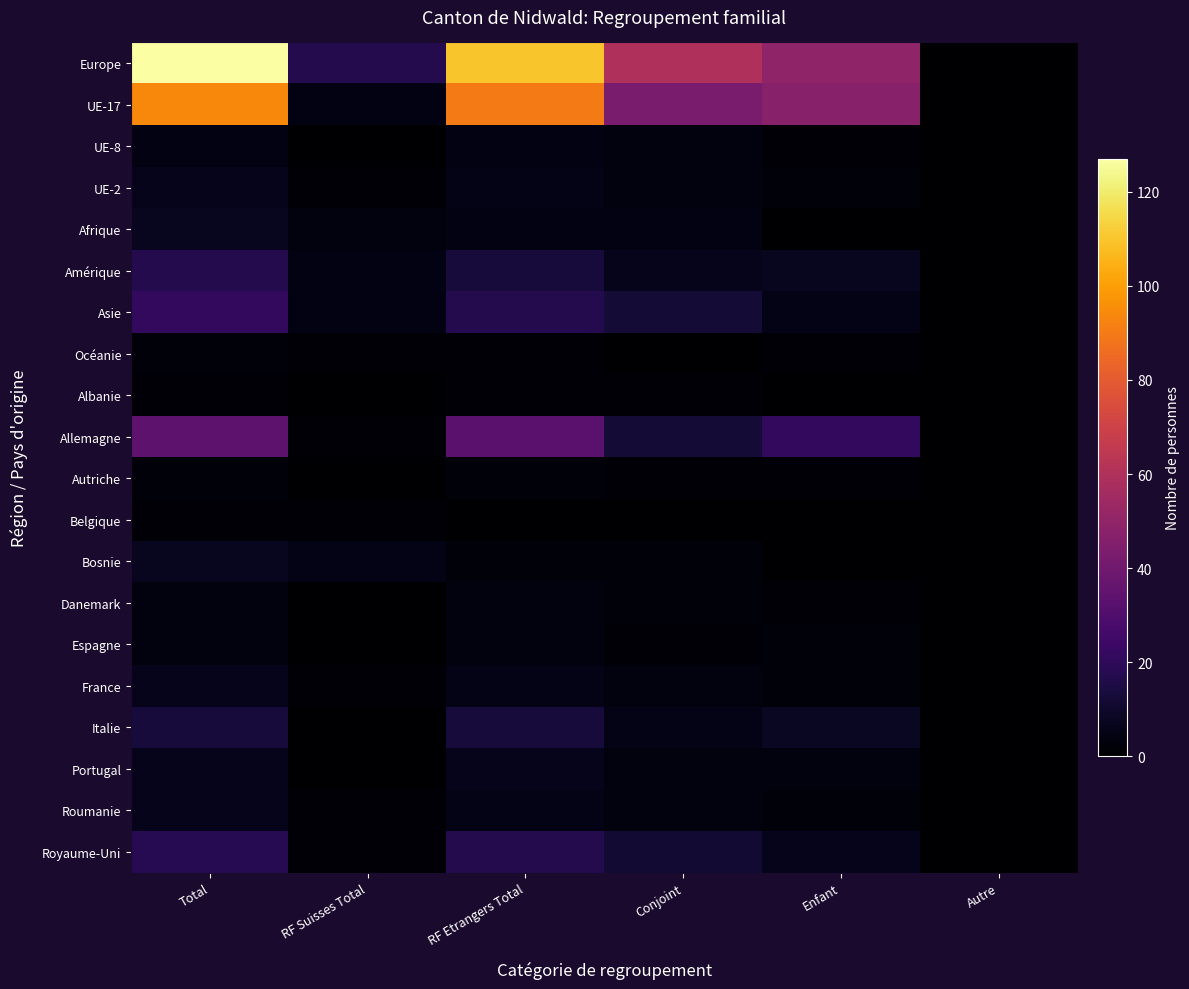

Reading right to left, transcribe all the data shown in this chart.

Europe: Autre=0	Enfant=50	Conjoint=60	RF Etrangers Total=110	RF Suisses Total=17	Total=127
UE-17: Autre=0	Enfant=47	Conjoint=43	RF Etrangers Total=90	RF Suisses Total=4	Total=94
UE-8: Autre=0	Enfant=1	Conjoint=3	RF Etrangers Total=4	RF Suisses Total=0	Total=4
UE-2: Autre=0	Enfant=2	Conjoint=3	RF Etrangers Total=5	RF Suisses Total=1	Total=6
Afrique: Autre=0	Enfant=0	Conjoint=4	RF Etrangers Total=4	RF Suisses Total=3	Total=7
Amérique: Autre=0	Enfant=7	Conjoint=6	RF Etrangers Total=13	RF Suisses Total=4	Total=17
Asie: Autre=0	Enfant=5	Conjoint=12	RF Etrangers Total=17	RF Suisses Total=4	Total=21
Océanie: Autre=0	Enfant=1	Conjoint=0	RF Etrangers Total=1	RF Suisses Total=1	Total=2
Albanie: Autre=0	Enfant=0	Conjoint=1	RF Etrangers Total=1	RF Suisses Total=0	Total=1
Allemagne: Autre=0	Enfant=21	Conjoint=12	RF Etrangers Total=33	RF Suisses Total=1	Total=34
Autriche: Autre=0	Enfant=1	Conjoint=1	RF Etrangers Total=2	RF Suisses Total=0	Total=2
Belgique: Autre=0	Enfant=0	Conjoint=0	RF Etrangers Total=0	RF Suisses Total=1	Total=1
Bosnie: Autre=0	Enfant=0	Conjoint=2	RF Etrangers Total=2	RF Suisses Total=5	Total=7
Danemark: Autre=0	Enfant=1	Conjoint=2	RF Etrangers Total=3	RF Suisses Total=0	Total=3
Espagne: Autre=0	Enfant=2	Conjoint=1	RF Etrangers Total=3	RF Suisses Total=0	Total=3
France: Autre=0	Enfant=2	Conjoint=3	RF Etrangers Total=5	RF Suisses Total=1	Total=6
Italie: Autre=0	Enfant=8	Conjoint=5	RF Etrangers Total=13	RF Suisses Total=0	Total=13
Portugal: Autre=0	Enfant=3	Conjoint=3	RF Etrangers Total=6	RF Suisses Total=0	Total=6
Roumanie: Autre=0	Enfant=2	Conjoint=3	RF Etrangers Total=5	RF Suisses Total=1	Total=6
Royaume-Uni: Autre=0	Enfant=6	Conjoint=11	RF Etrangers Total=17	RF Suisses Total=1	Total=18